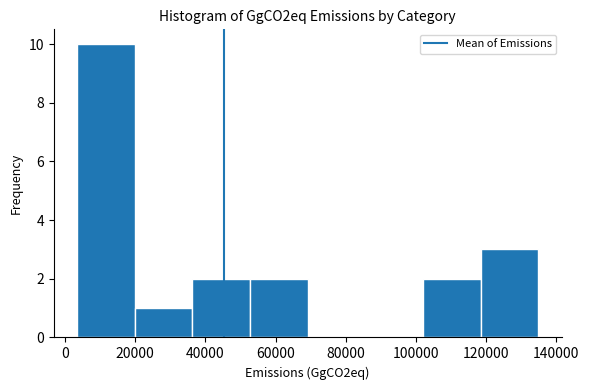

What is the height of the bar covering 20000 to 36000 on the x-axis? Neither the bar edges nor the heights are printed on the chart, so give them approximately, as read against the axes.

1